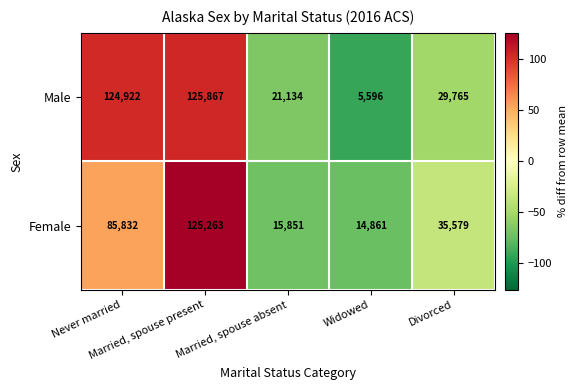

List the series in order of their overall mean, highest first.

Male, Female